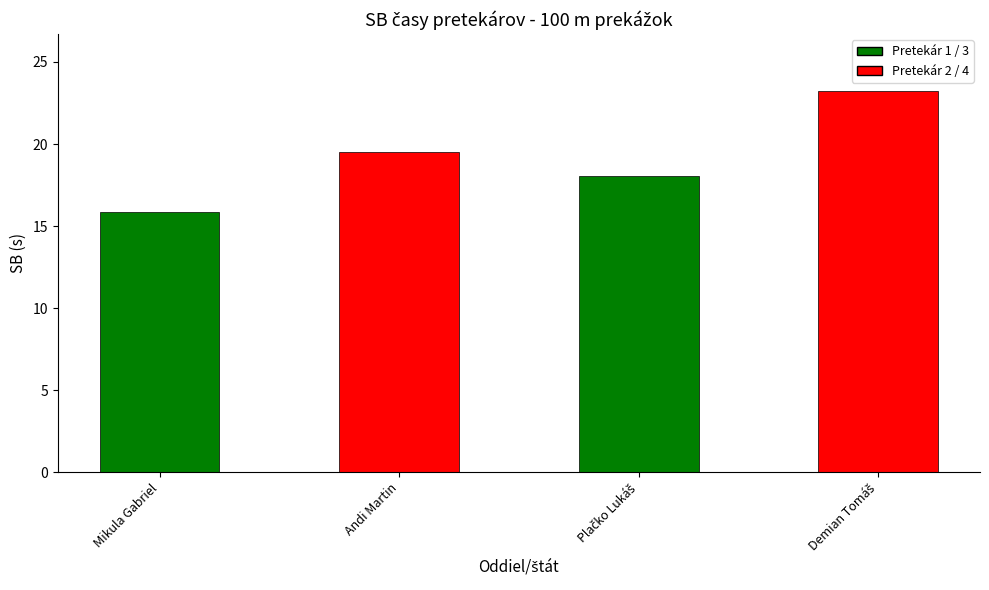

What is the average value?

19.2